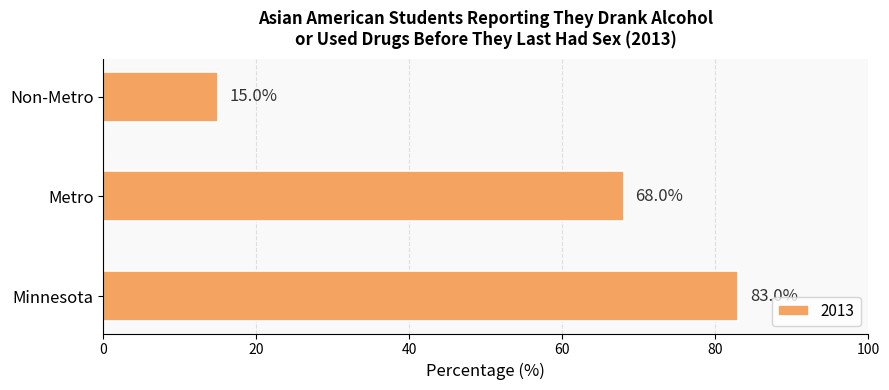

What is the minimum value shown in the chart?

15